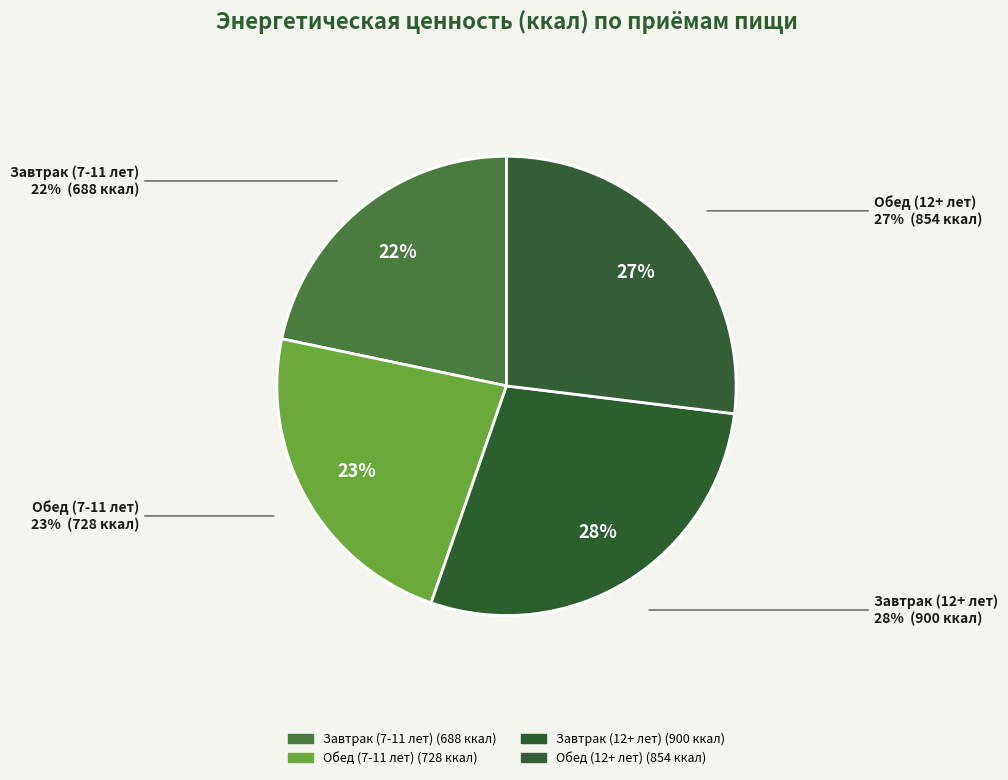

How much of the chart is everything except Обед (12+ лет)?

73.1%